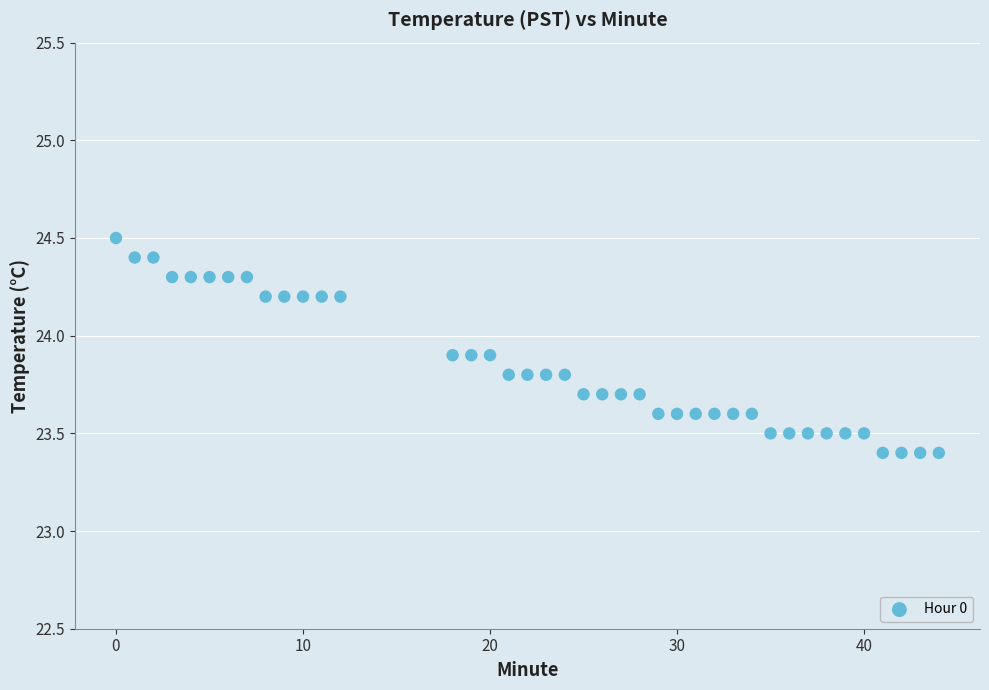

What is the range of Y values (max minus min)?

1.1